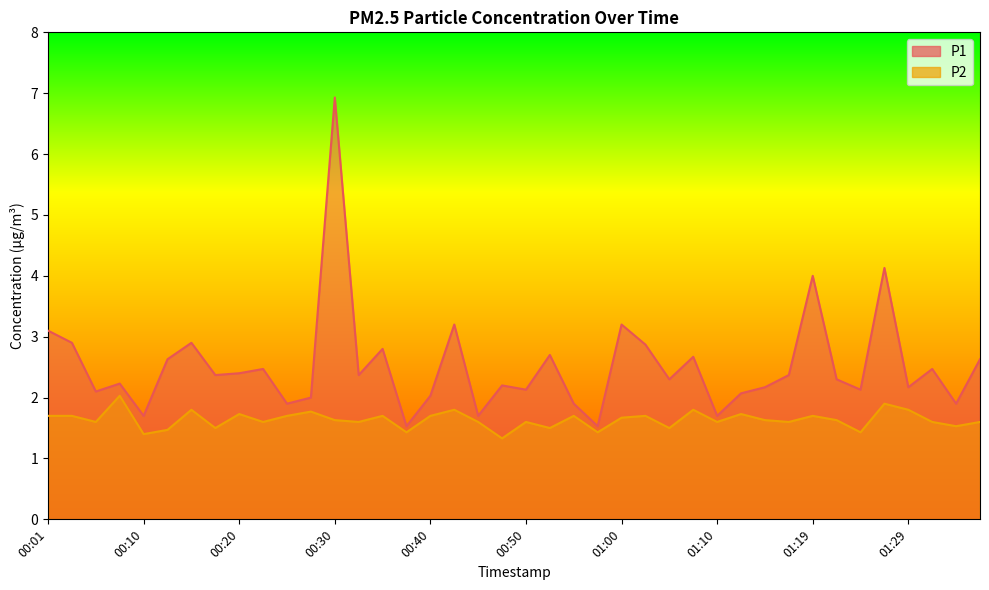

What is the sum of the P1 values at 01:36 and 01:27?

6.8